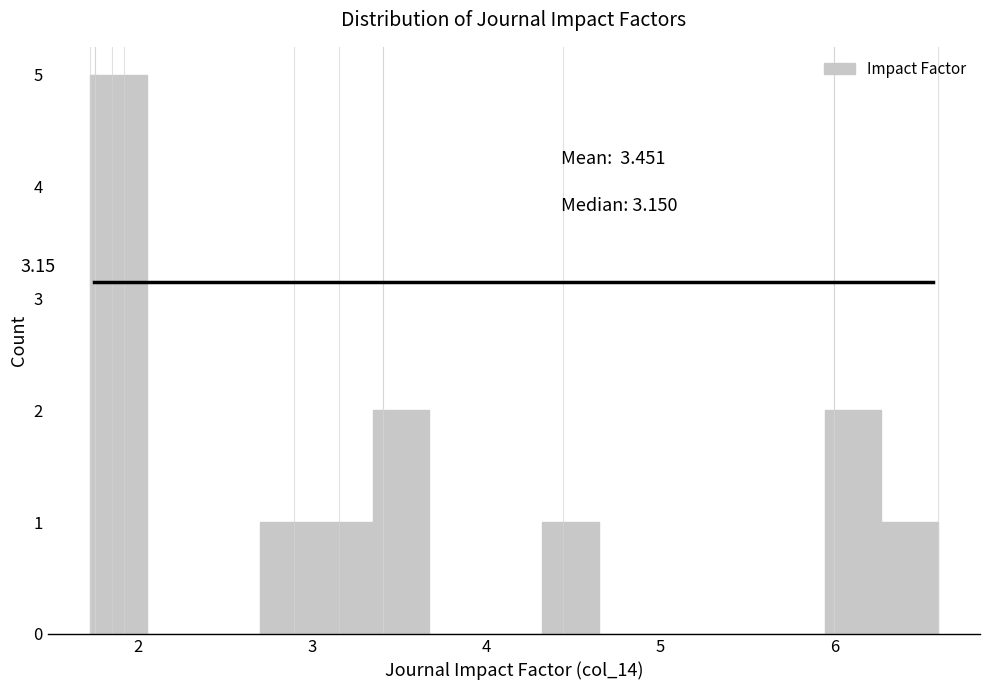

Read against the x-axis, roughly where is the centre of the tallest bar?

1.9